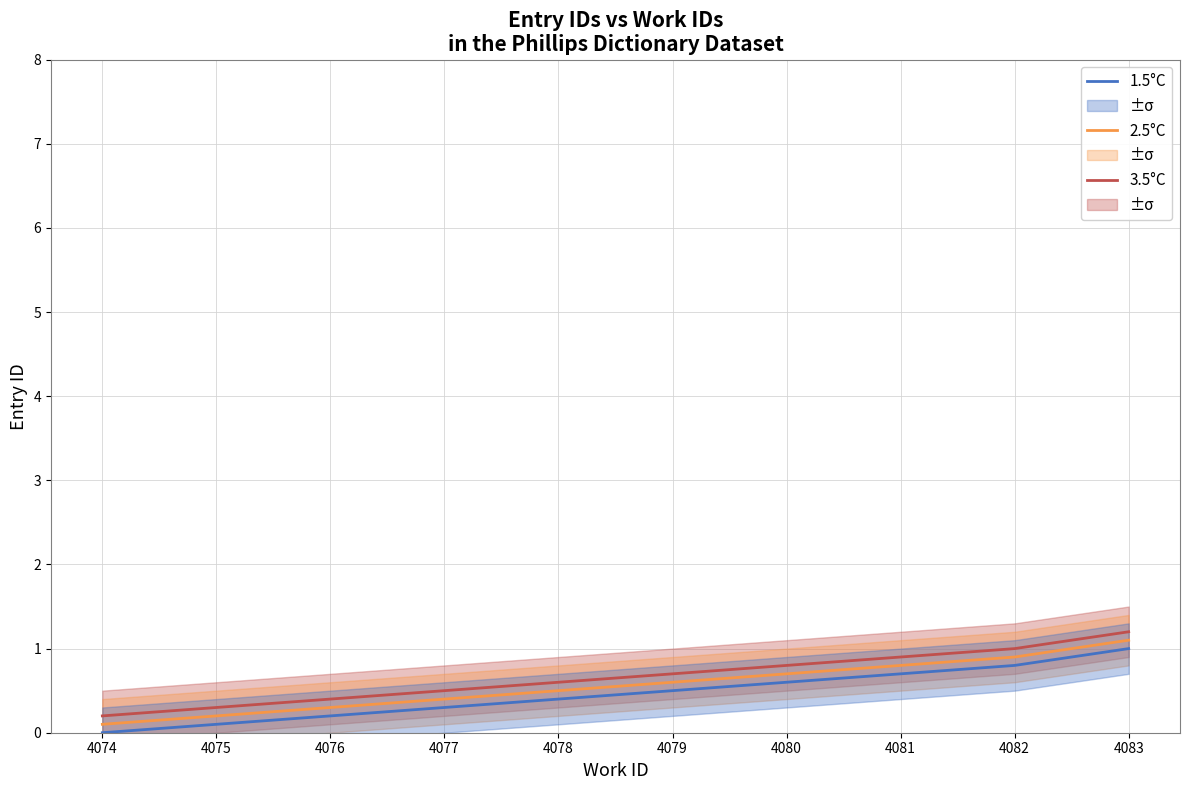

What is the sum of all 2.5°C values?

5.6